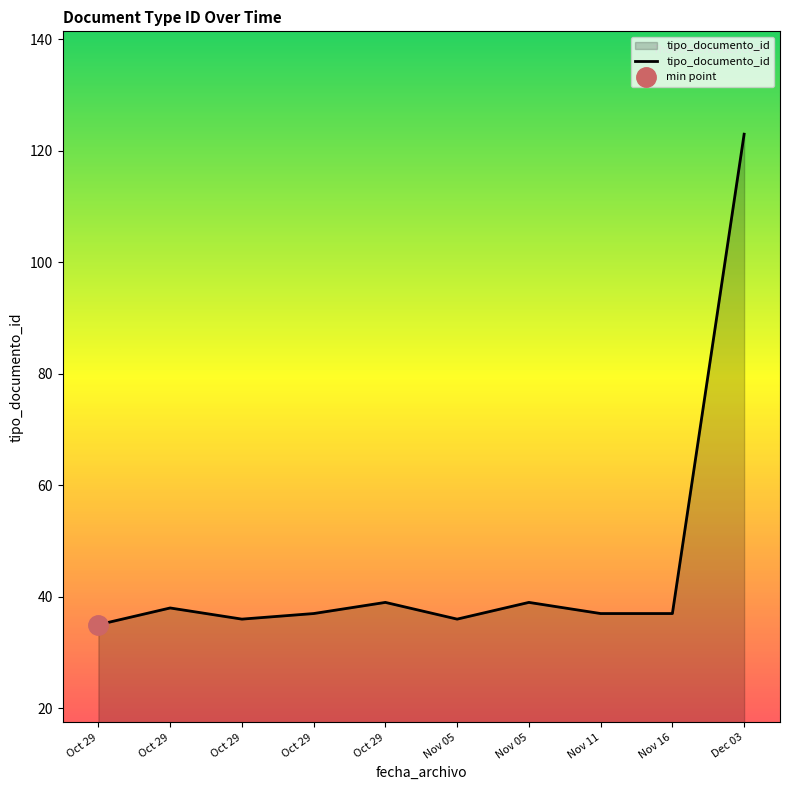

Does the chart display data point markers on the line(s)?

No